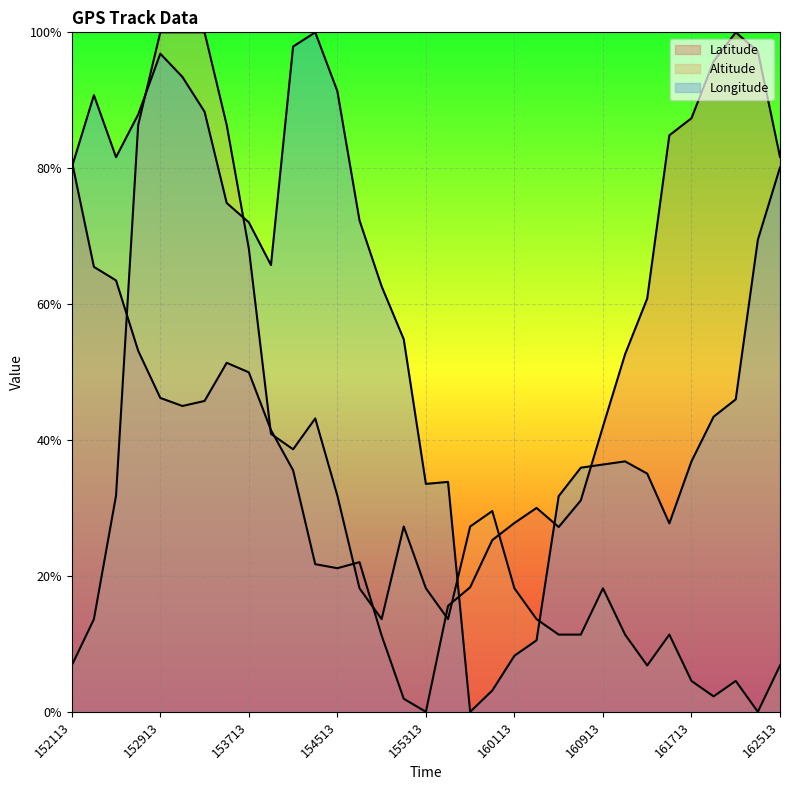

How many categories are shown in the chart?

33